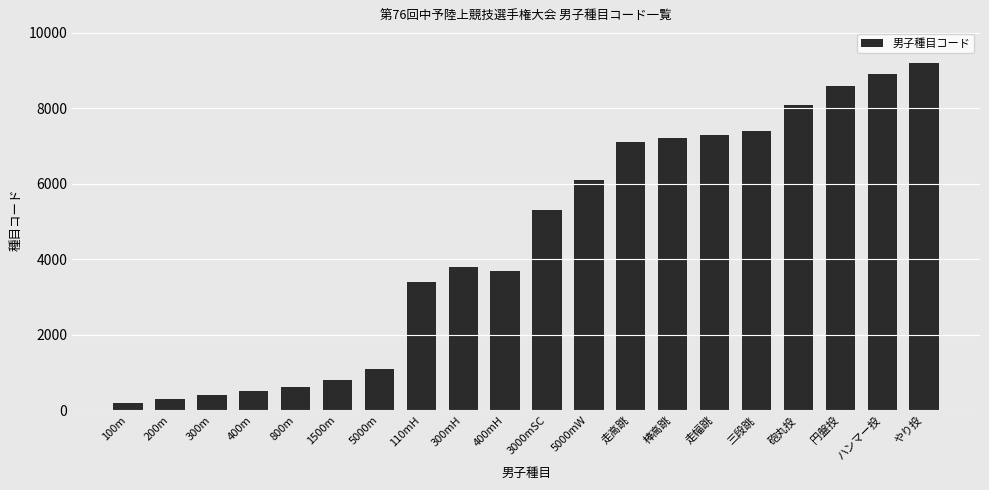

Does the chart contain stacked bars?

No